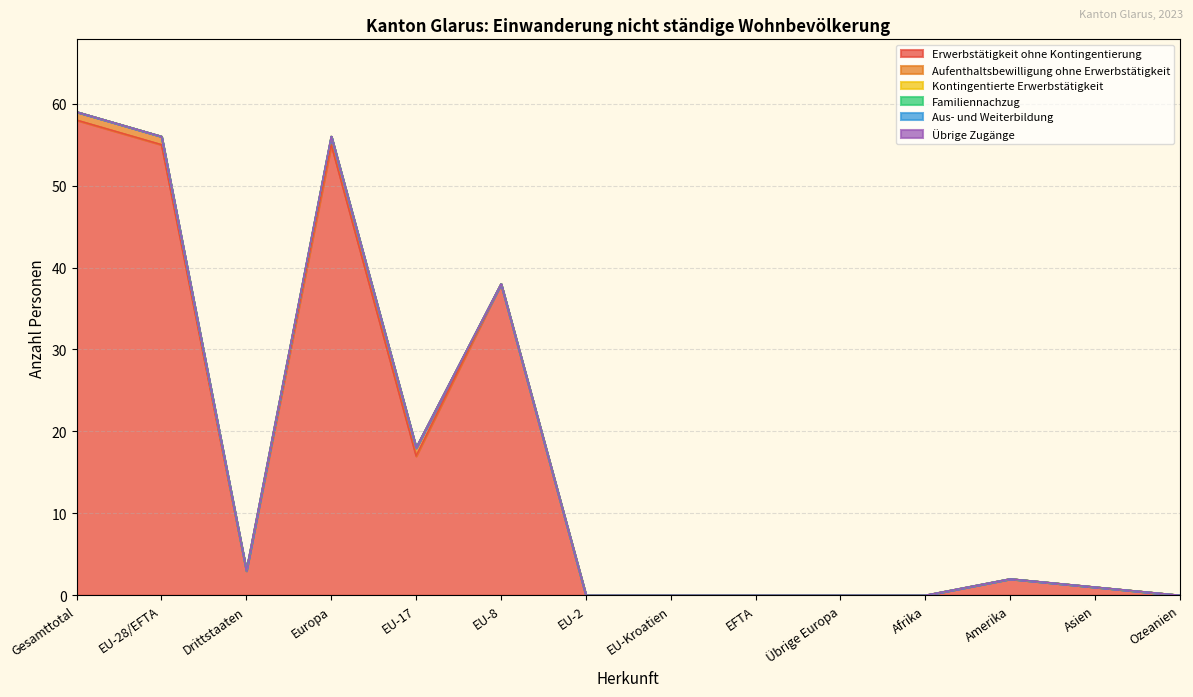

How many distinct data groups are displayed?

6